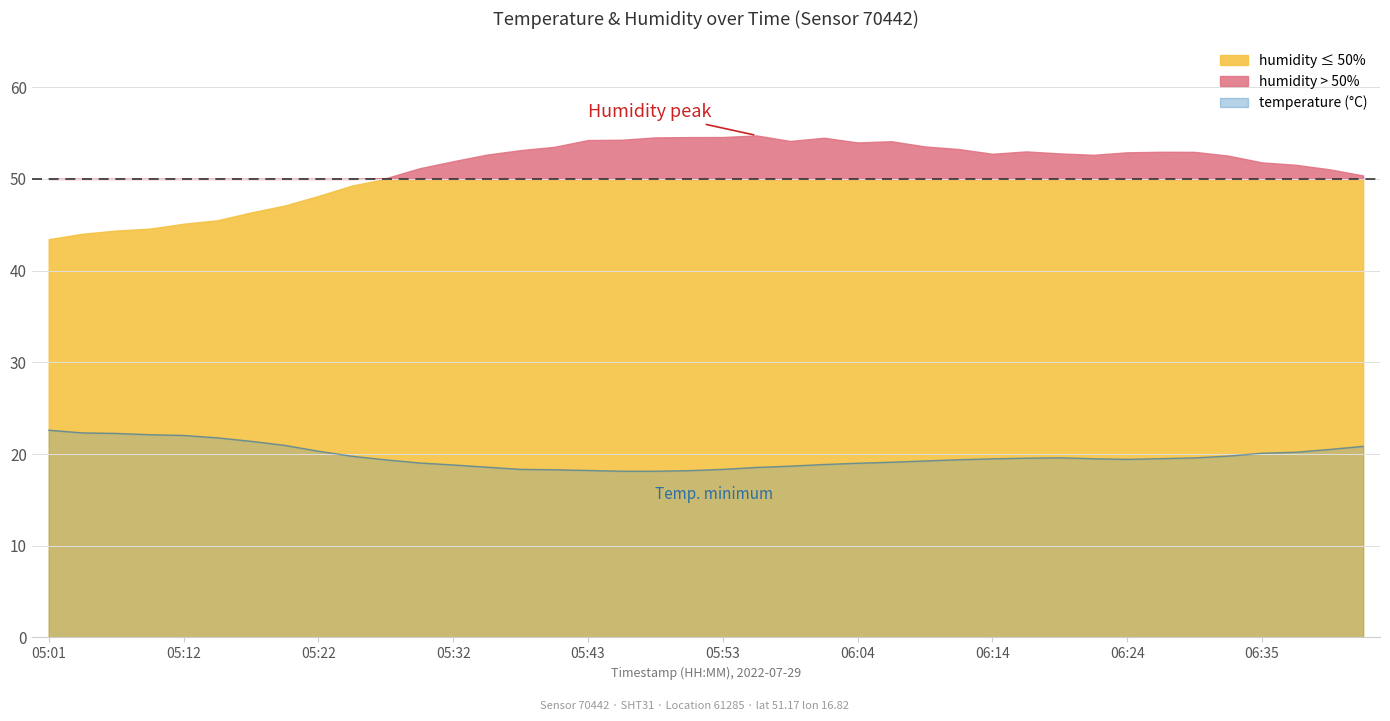

What position from the right is 05:17?

34